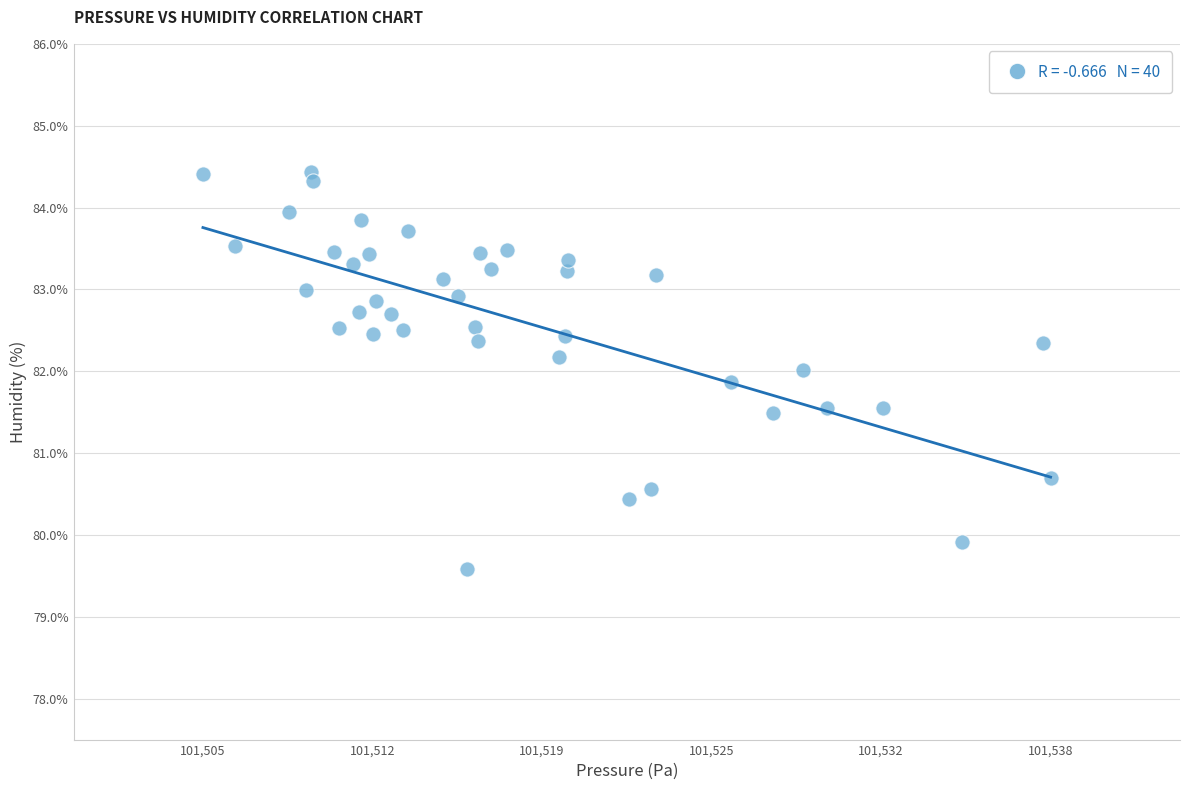

What is the range of Y values (max minus min)?

4.8